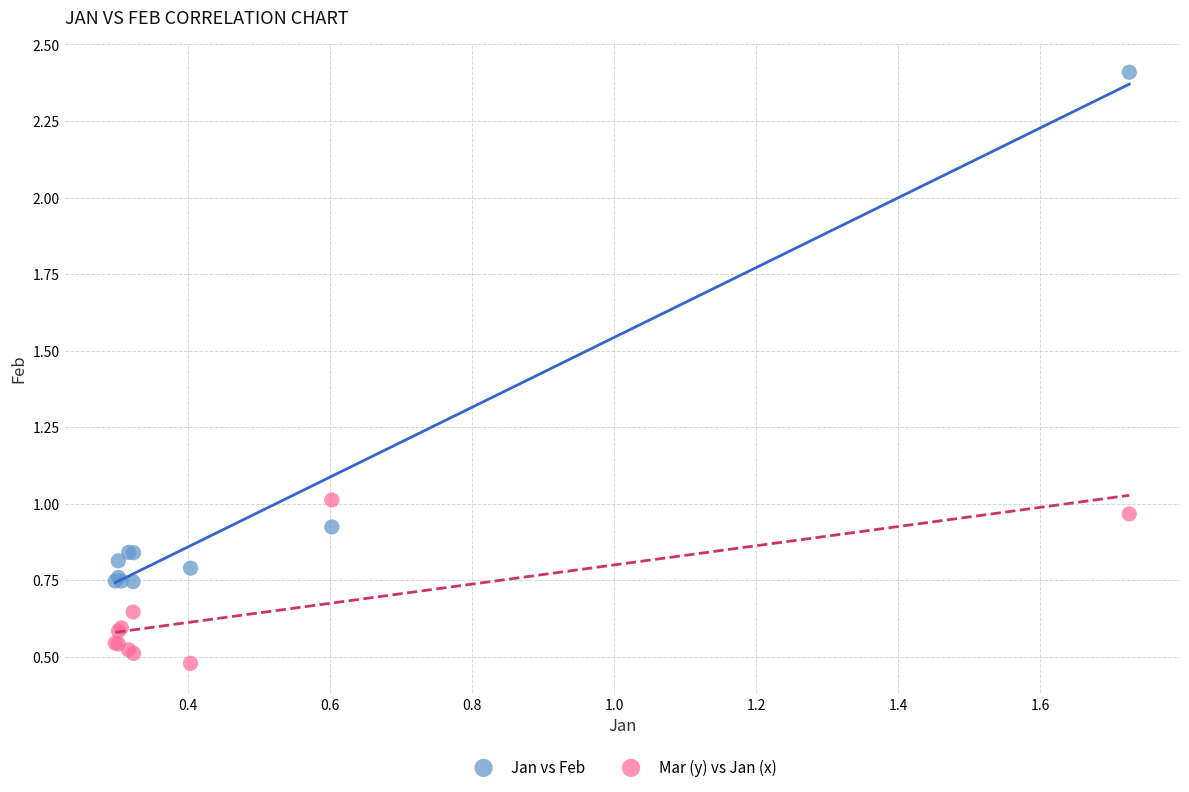

Which series reaches the maximum Y coordinate?

Jan vs Feb